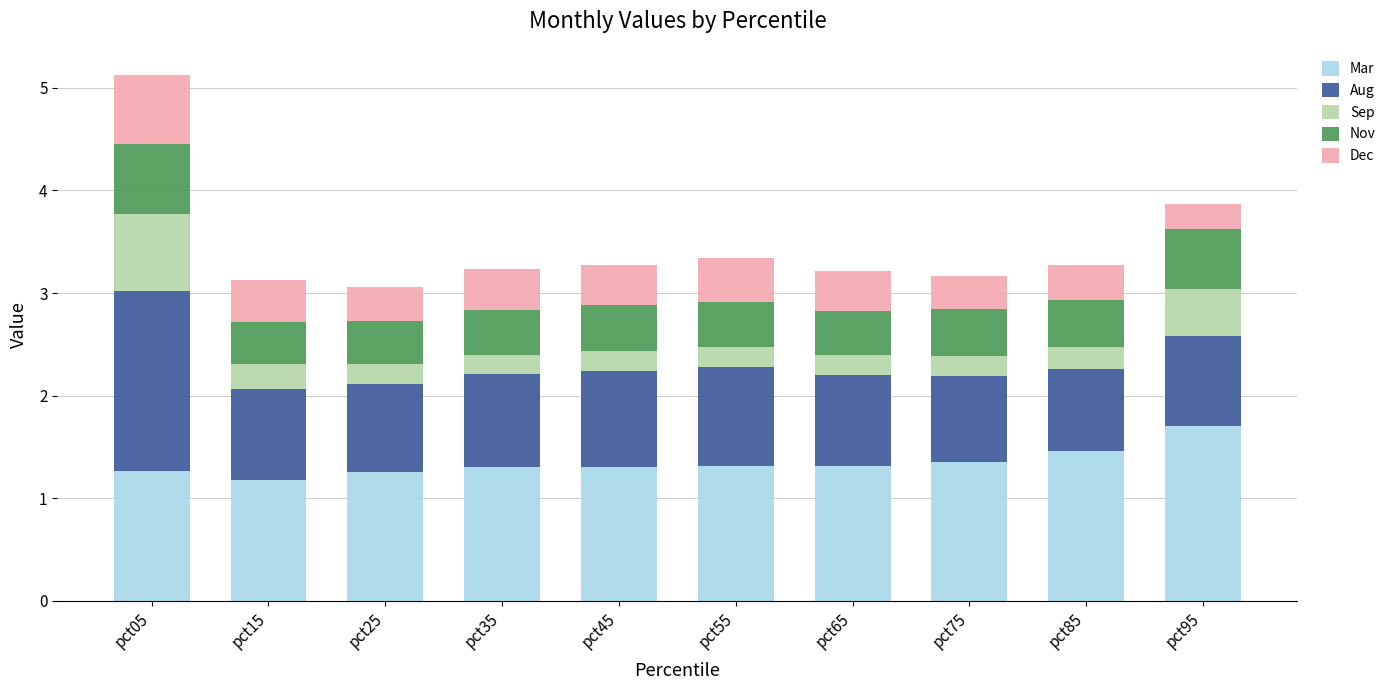

The Mar series shows 1.4 at pct75. True or false?

True